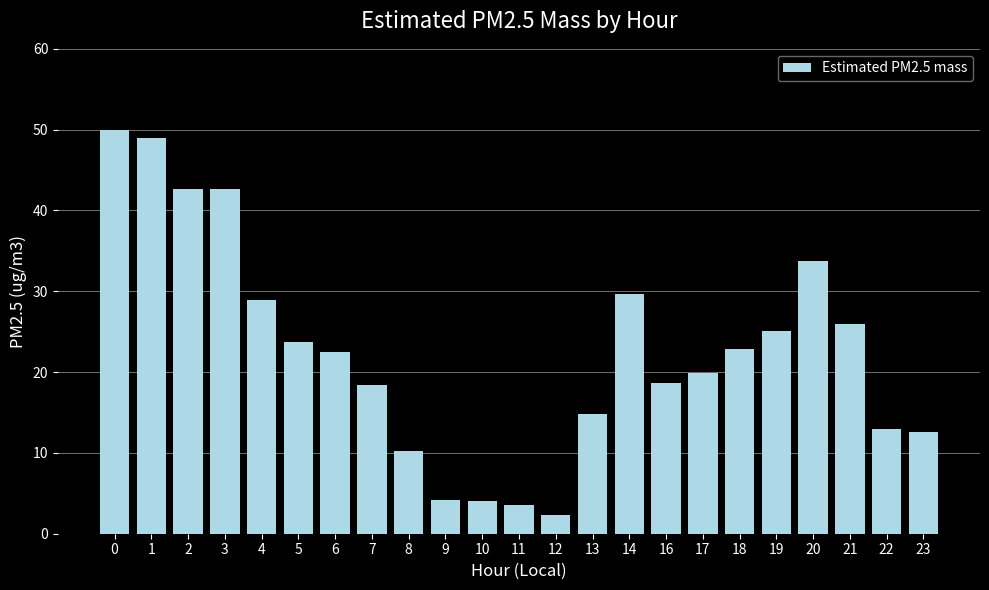

The chart shows a value of 19.9 at 17. True or false?

True